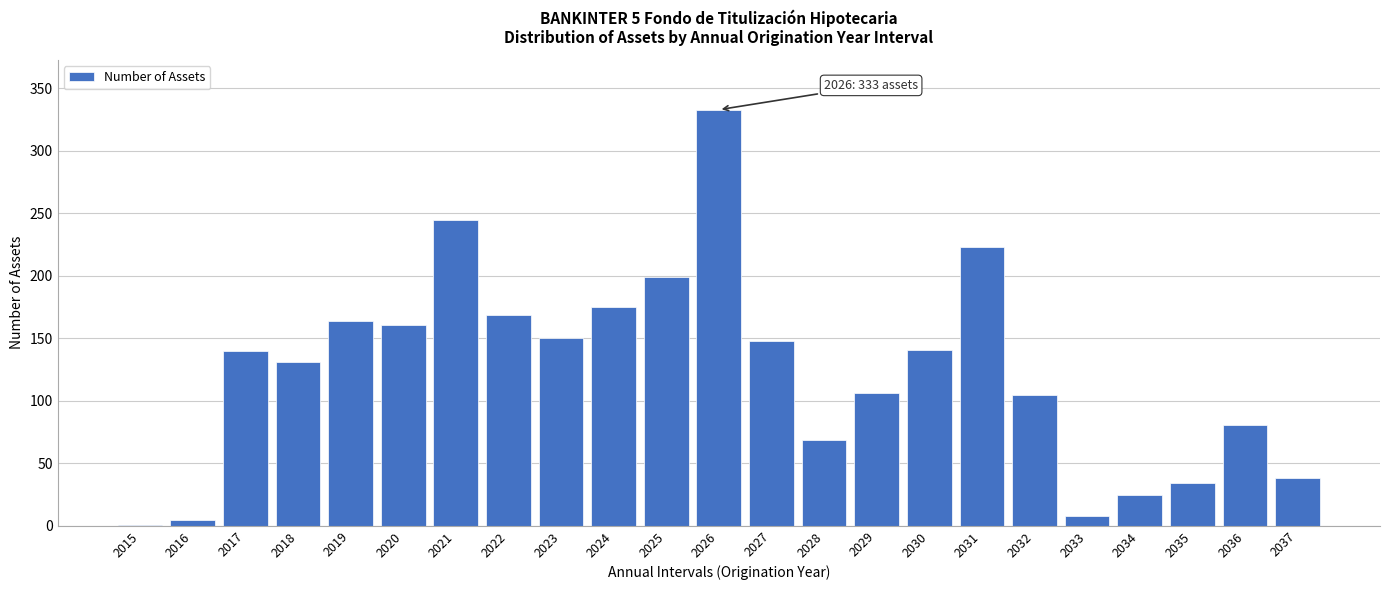

What is the approximate value at 2022?

169